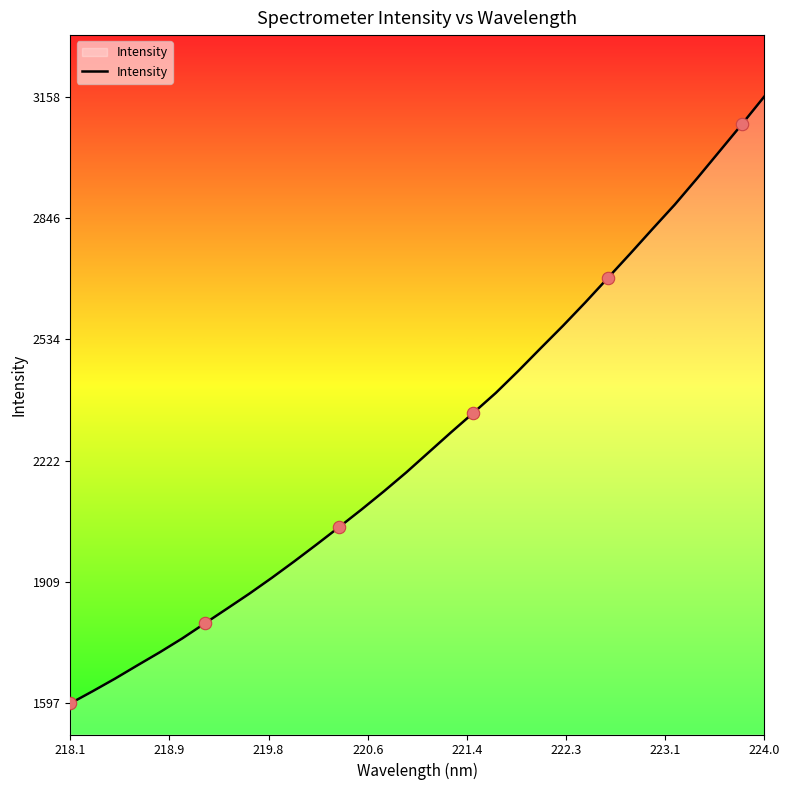

What is the difference between the maximum and minimum values?

1560.6